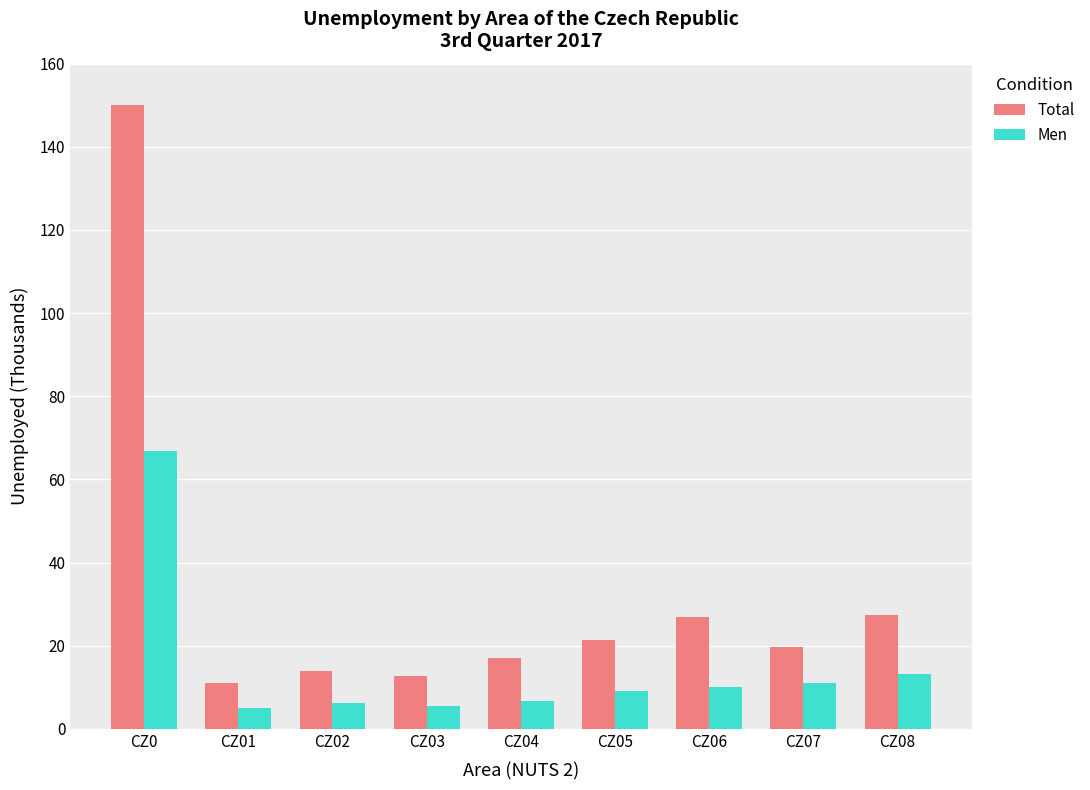

Which series has the widest spread of values?

Total